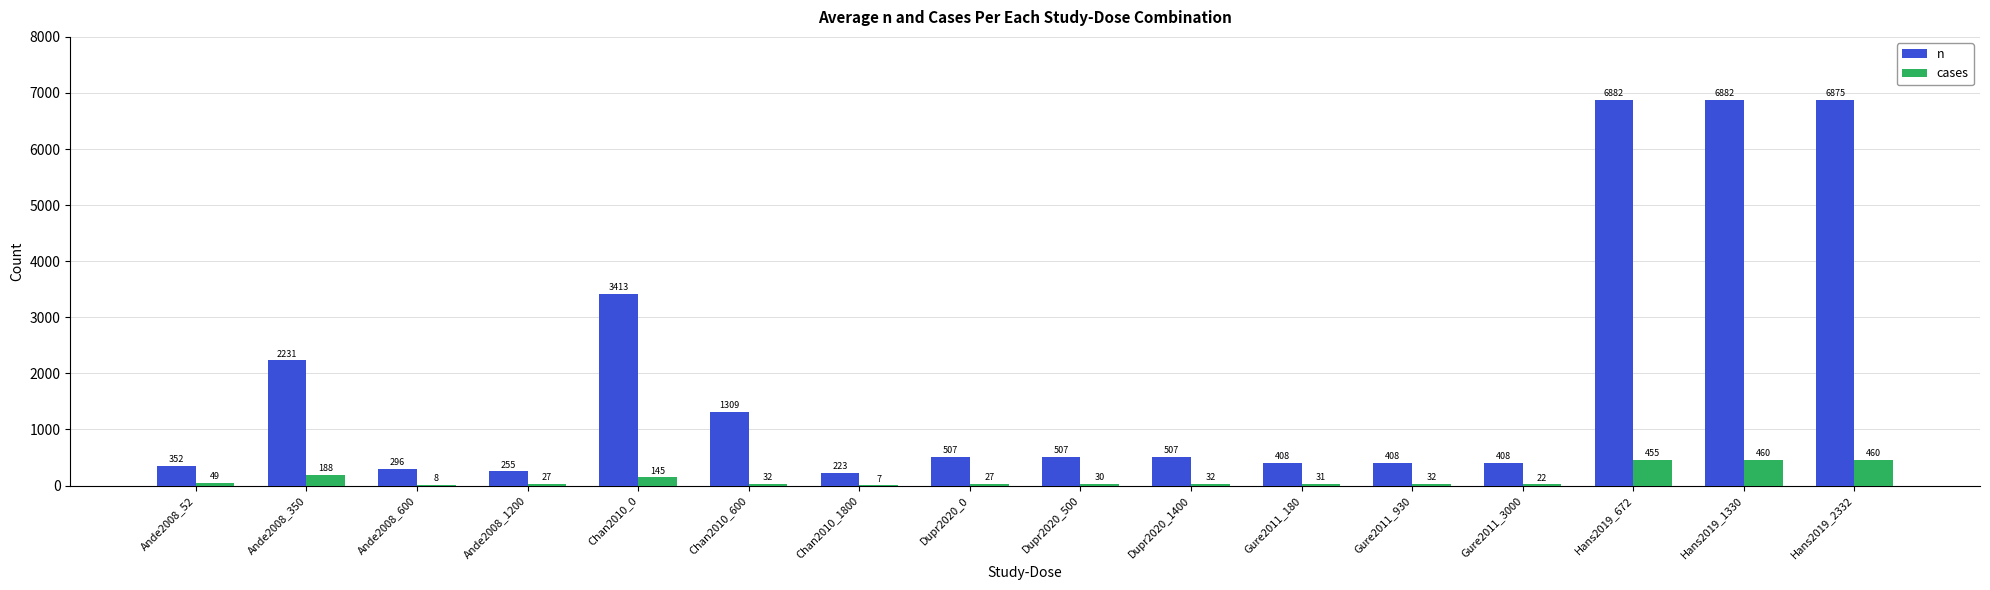

Reading left to right, transcribe all the data shown in this chart.

n: 352	2231	296	255	3413	1309	223	507	507	507	408	408	408	6882	6882	6875
cases: 49	188	8	27	145	32	7	27	30	32	31	32	22	455	460	460